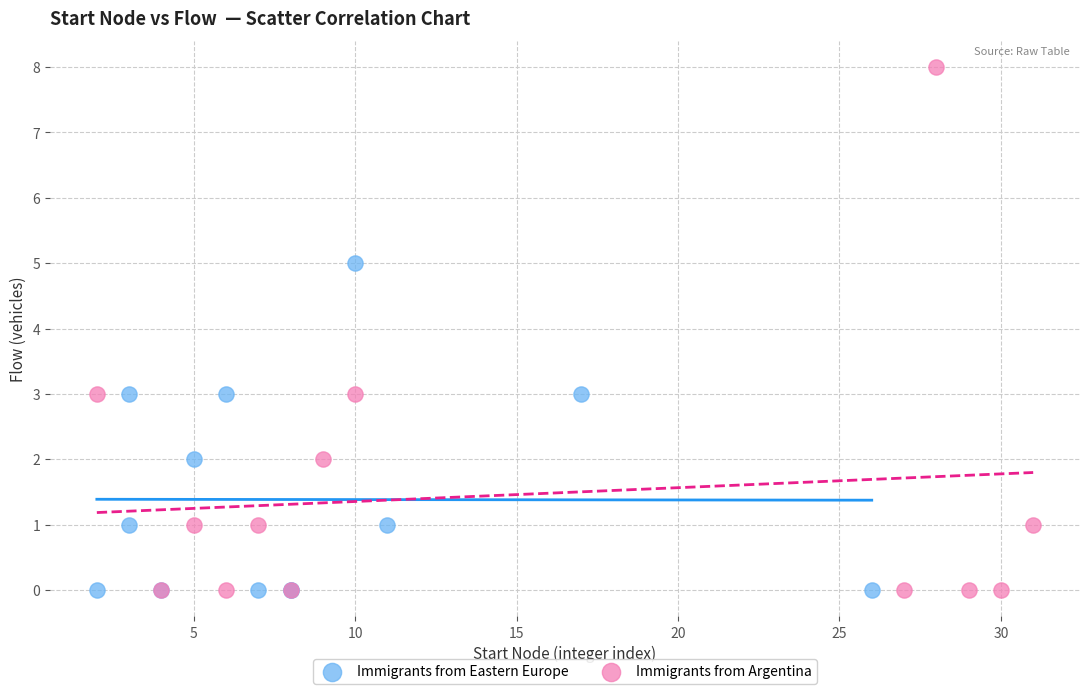

Which series has the widest spread of Y values?

Immigrants from Argentina